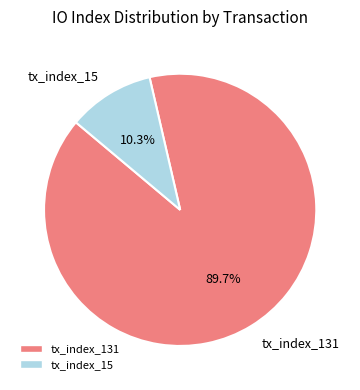

Is it true that tx_index_15 is 10% of the pie?

True